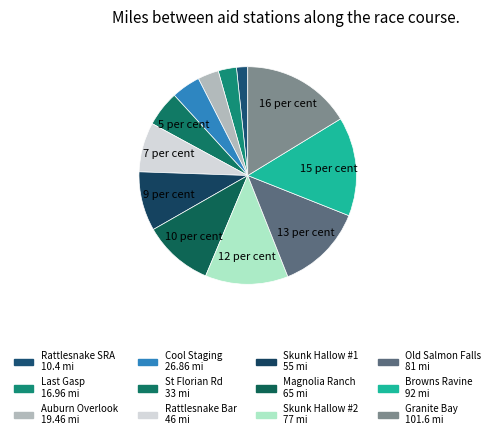

Which slice is the largest?

Granite Bay